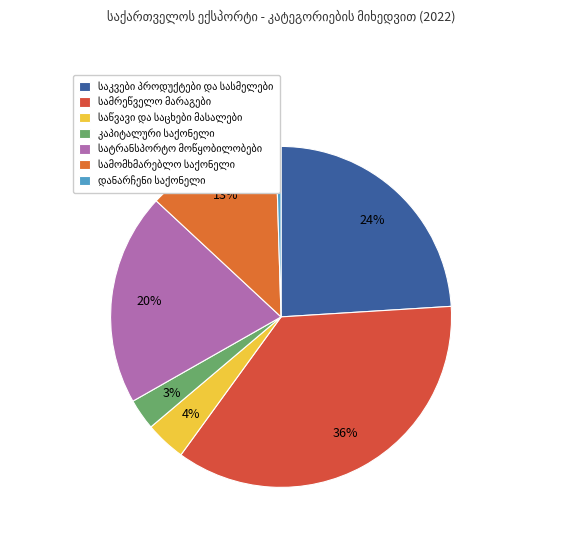

What percentage do საკვები პროდუქტები და სასმელები and კაპიტალური საქონელი together represent?

41.3%